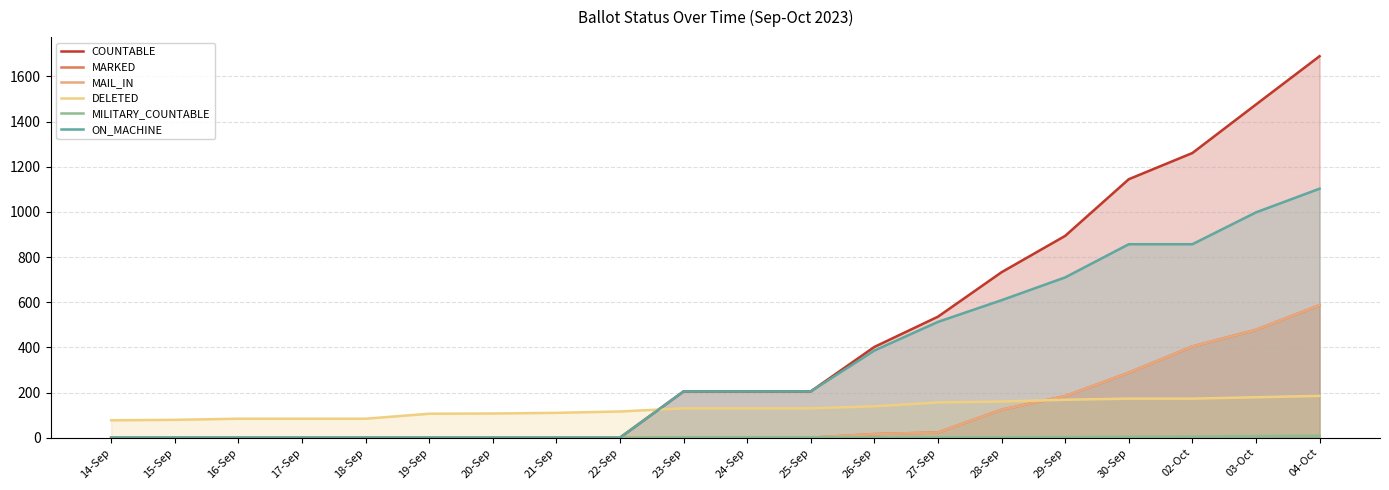

True or false: COUNTABLE and MAIL_IN intersect in this chart.

False